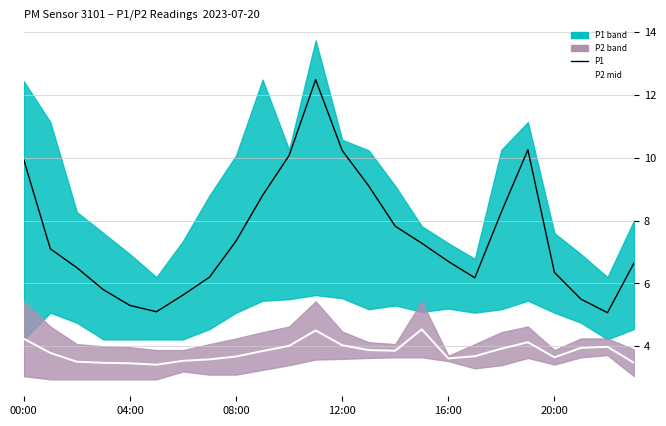

The value of P2 mid at 12:00 is 4.0. True or false?

True